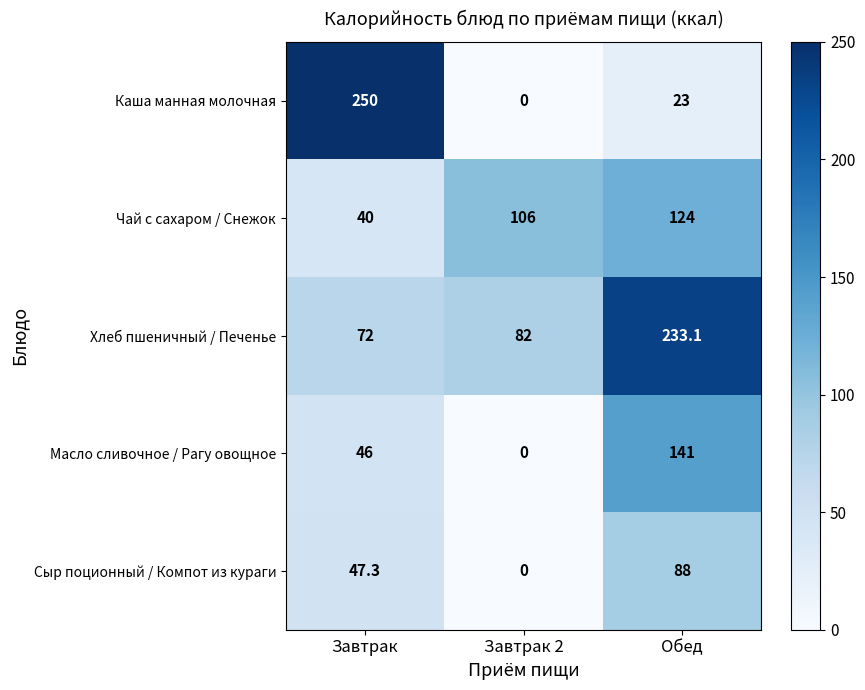

Reading left to right, list all the values displayed in this chart.

Каша манная молочная: 250.0	0.0	23.0
Чай с сахаром / Снежок: 40.0	106.0	124.0
Хлеб пшеничный / Печенье: 72.0	82.0	233.1
Масло сливочное / Рагу овощное: 46.0	0.0	141.0
Сыр поционный / Компот из кураги: 47.3	0.0	88.0